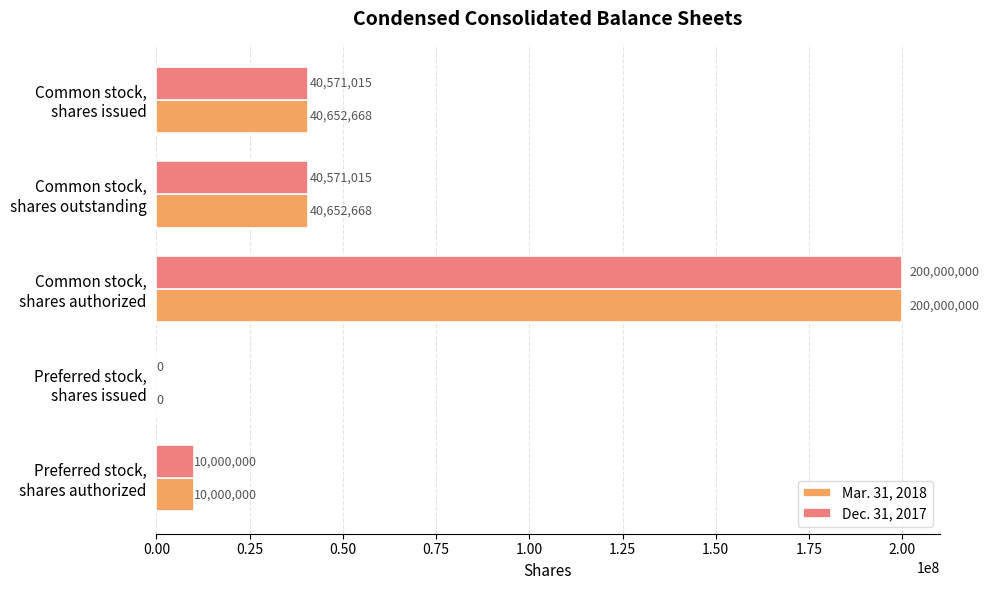

What is the maximum value shown in the chart?

200000000